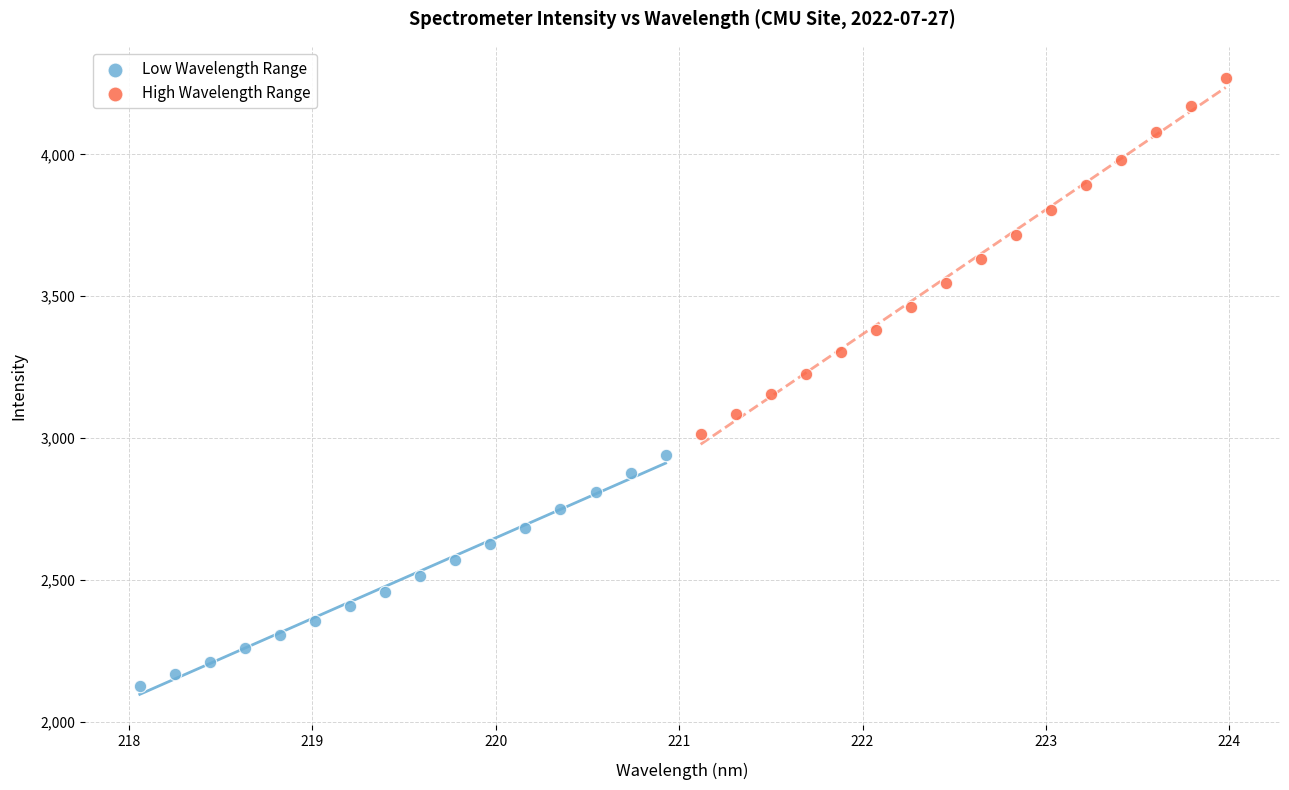

What are all the series names shown in the legend?

Low Wavelength Range, High Wavelength Range